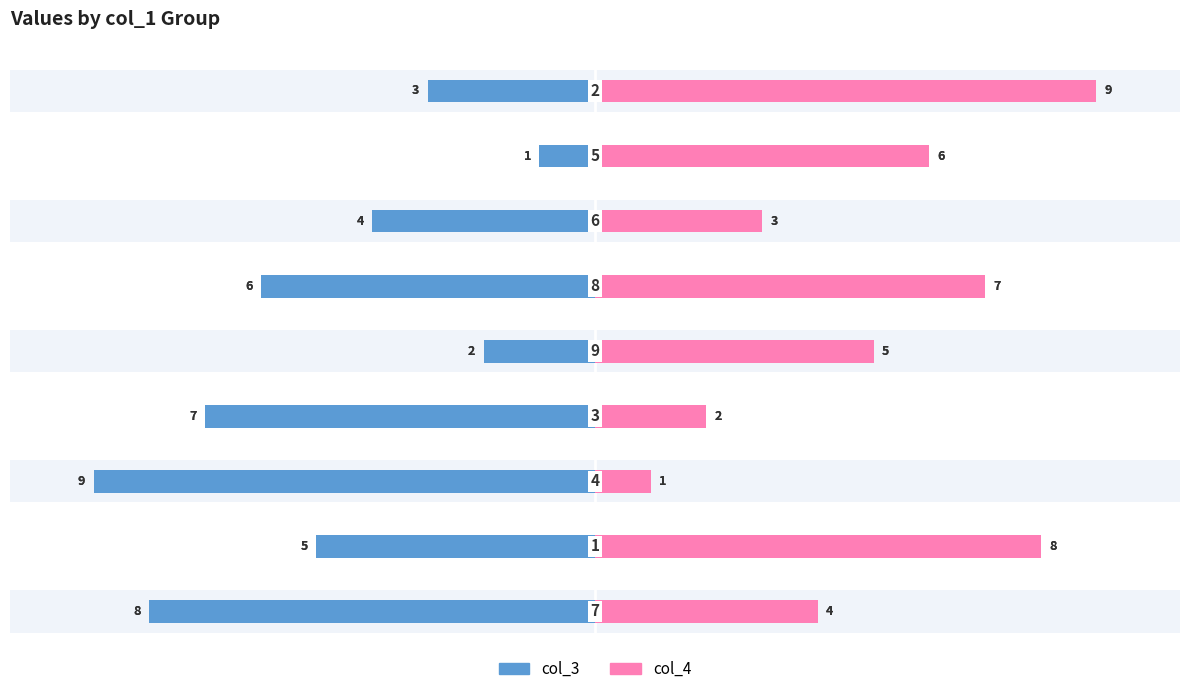

True or false: col_4 has a value of 3 at 5.

False